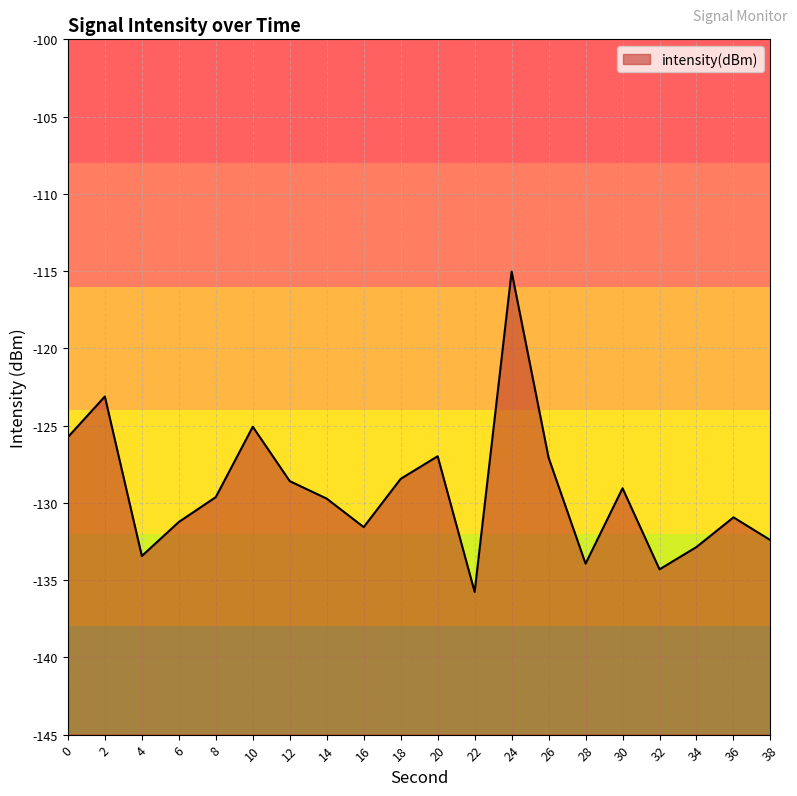

Rank the categories by value from highest to lowest.

24, 2, 10, 0, 20, 26, 18, 12, 30, 8, 14, 36, 6, 16, 38, 34, 4, 28, 32, 22